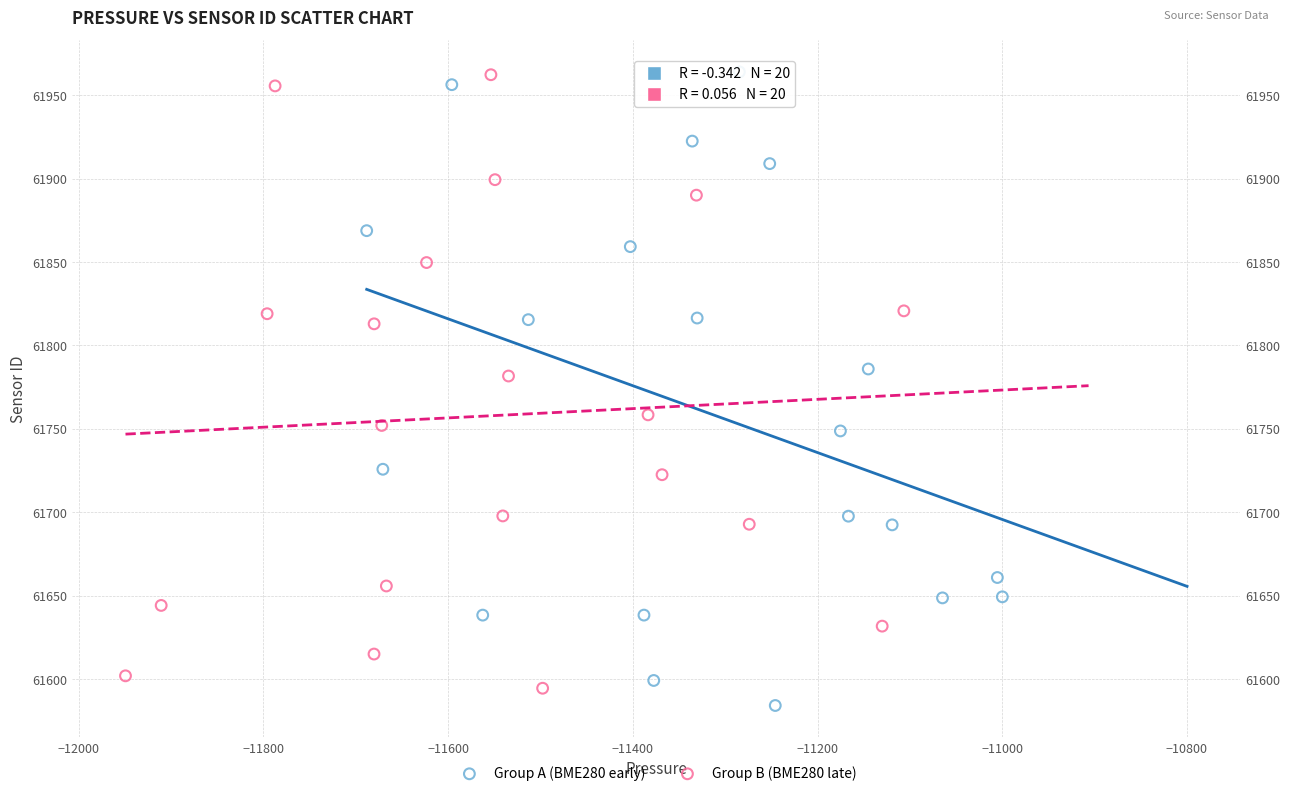

What are all the series names shown in the legend?

Group A (BME280 early), Group B (BME280 late)